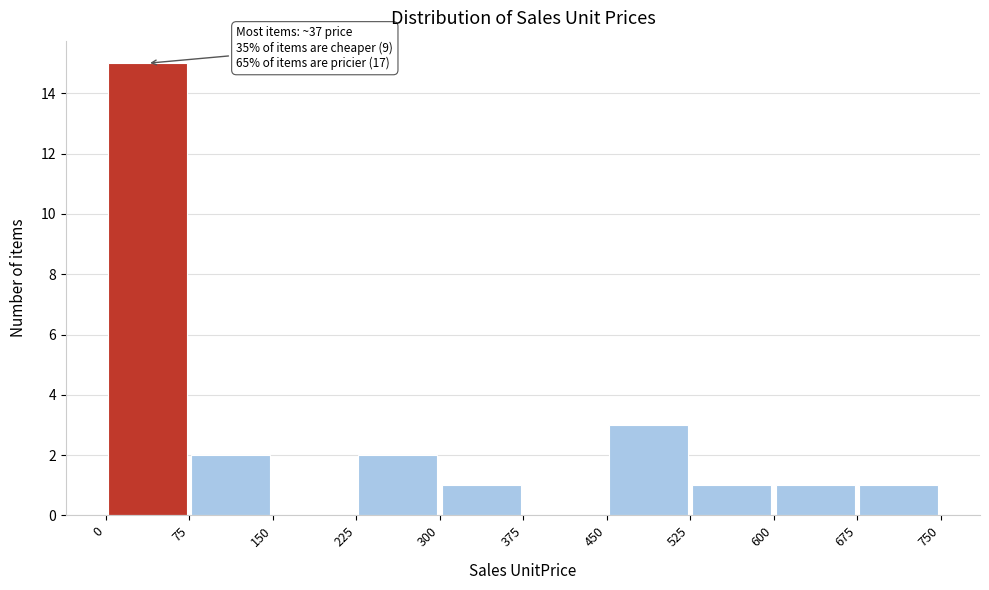

Which range on the x-axis has the tallest bar?

0 to 75